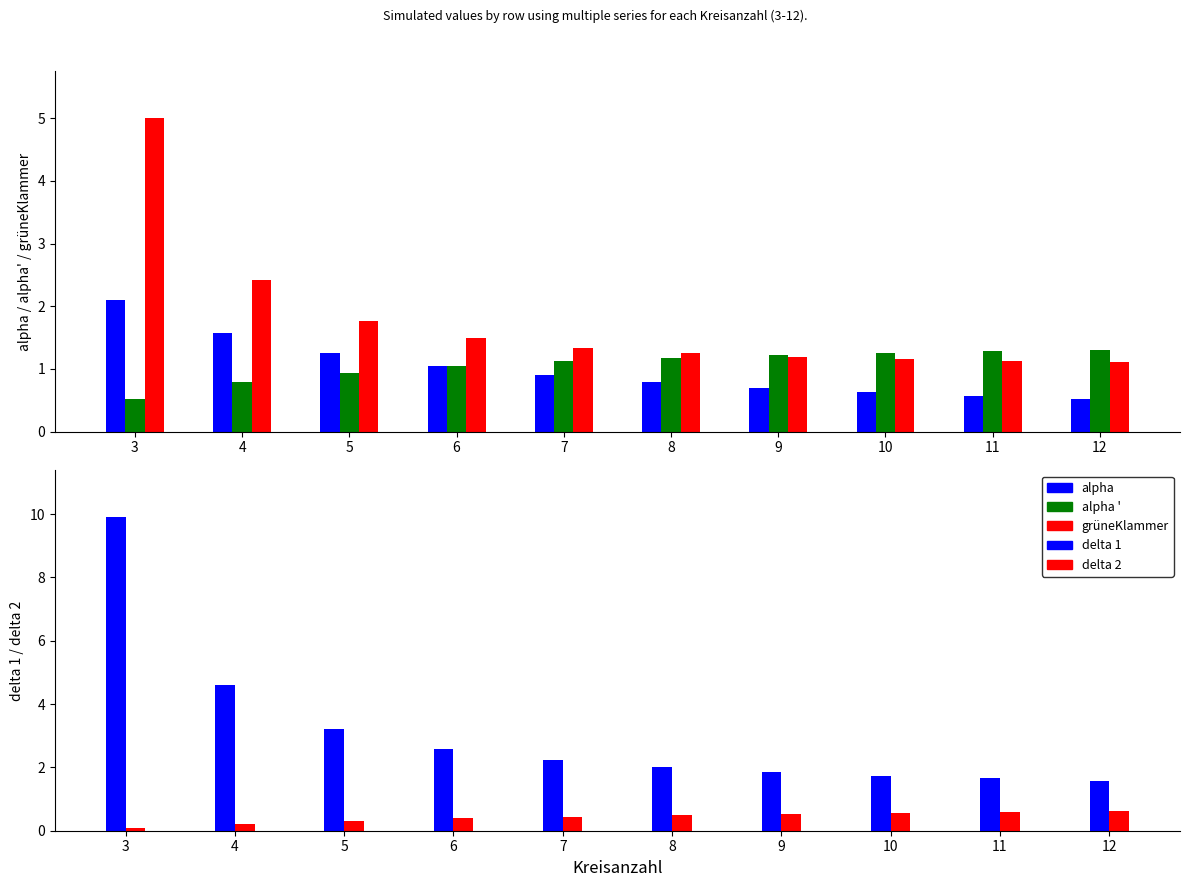

Reading left to right, extract all data points from this chart.

alpha: 2.1	1.6	1.3	1.0	0.9	0.8	0.7	0.6	0.6	0.5
alpha ': 0.5	0.8	0.9	1.0	1.1	1.2	1.2	1.3	1.3	1.3
grüneKlammer: 5.0	2.4	1.8	1.5	1.3	1.3	1.2	1.2	1.1	1.1
delta 1: 9.9	4.6	3.2	2.6	2.2	2.0	1.9	1.7	1.7	1.6
delta 2: 0.1	0.2	0.3	0.4	0.4	0.5	0.5	0.6	0.6	0.6